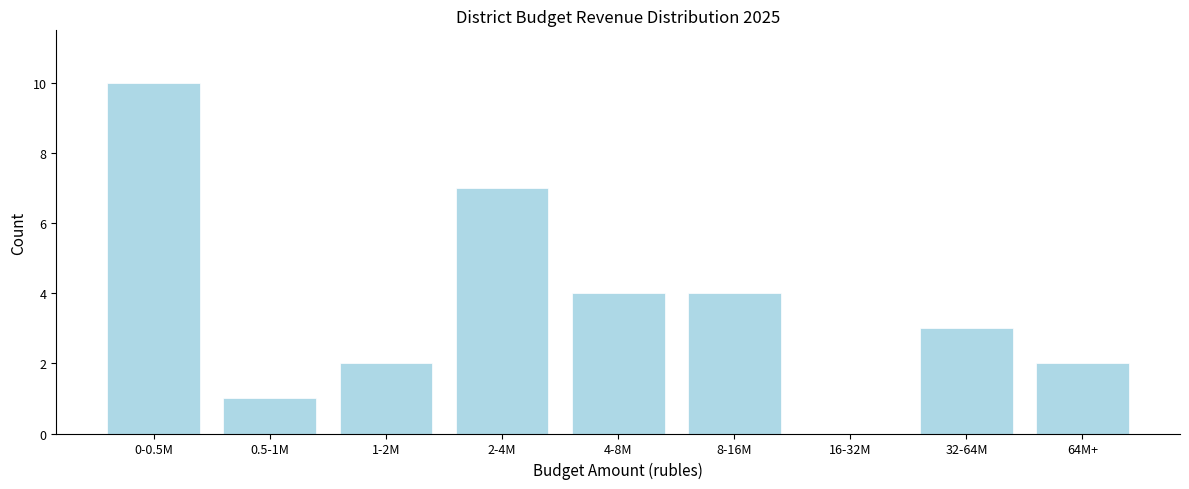

Reading left to right, transcribe all the data shown in this chart.

0-0.5M=10	0.5-1M=1	1-2M=2	2-4M=7	4-8M=4	8-16M=4	16-32M=0	32-64M=3	64M+=2